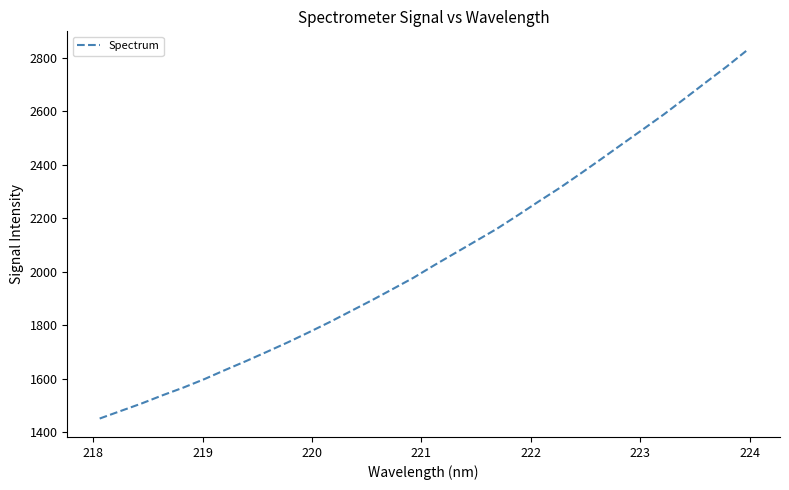

What is the greatest value displayed?

2829.3